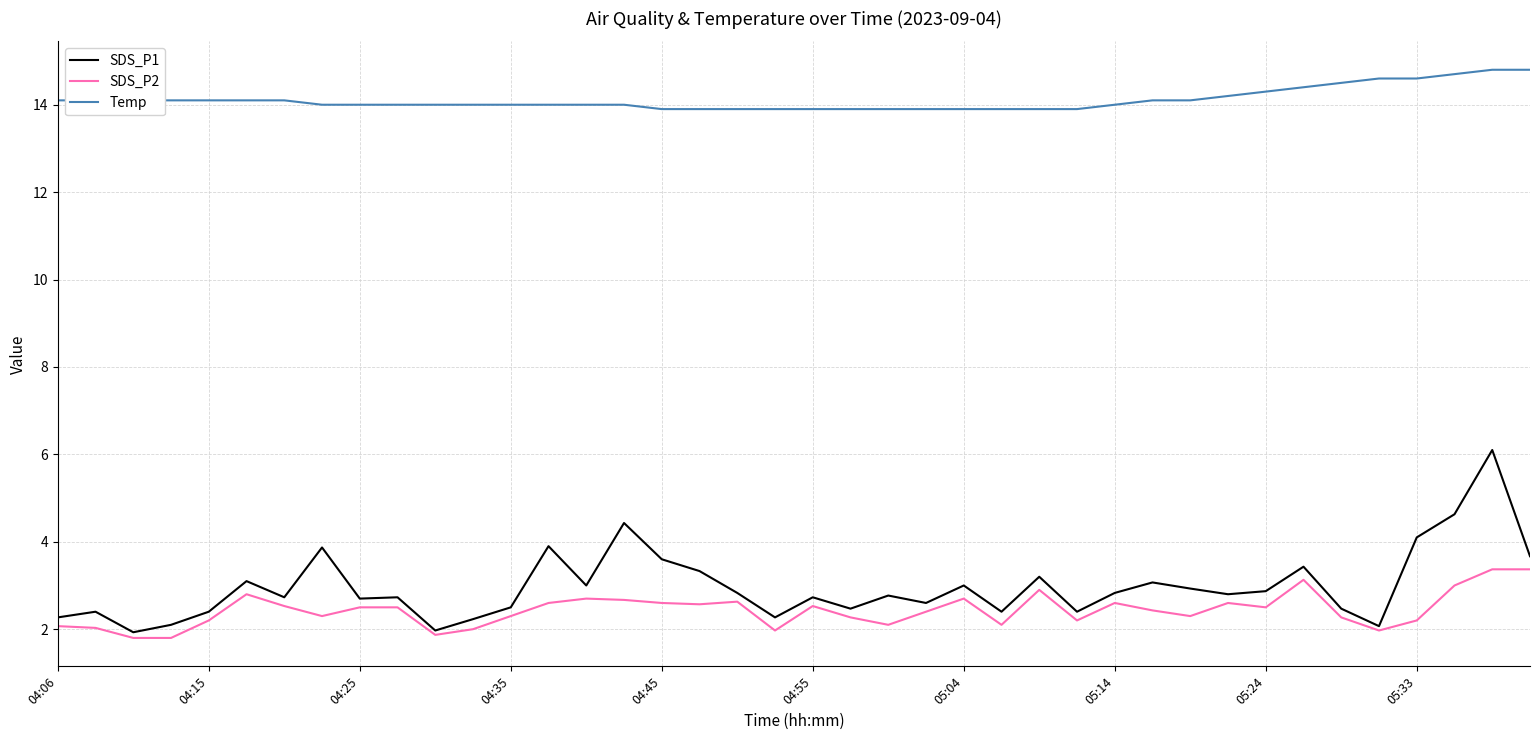

Which series has the largest range (max minus min)?

SDS_P1